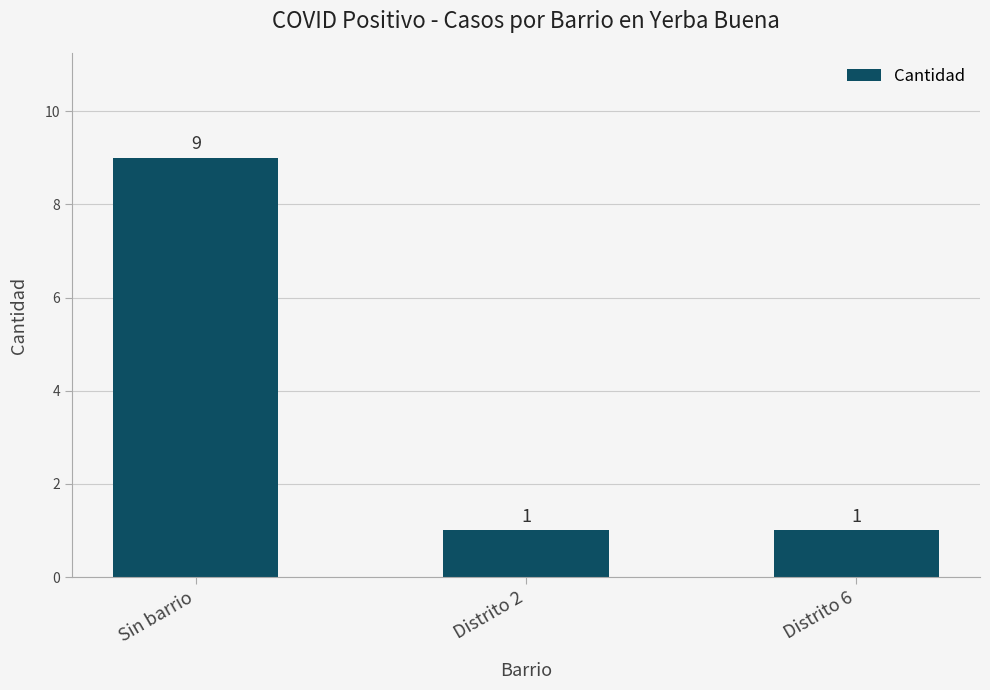

What is the sum of all values?

11